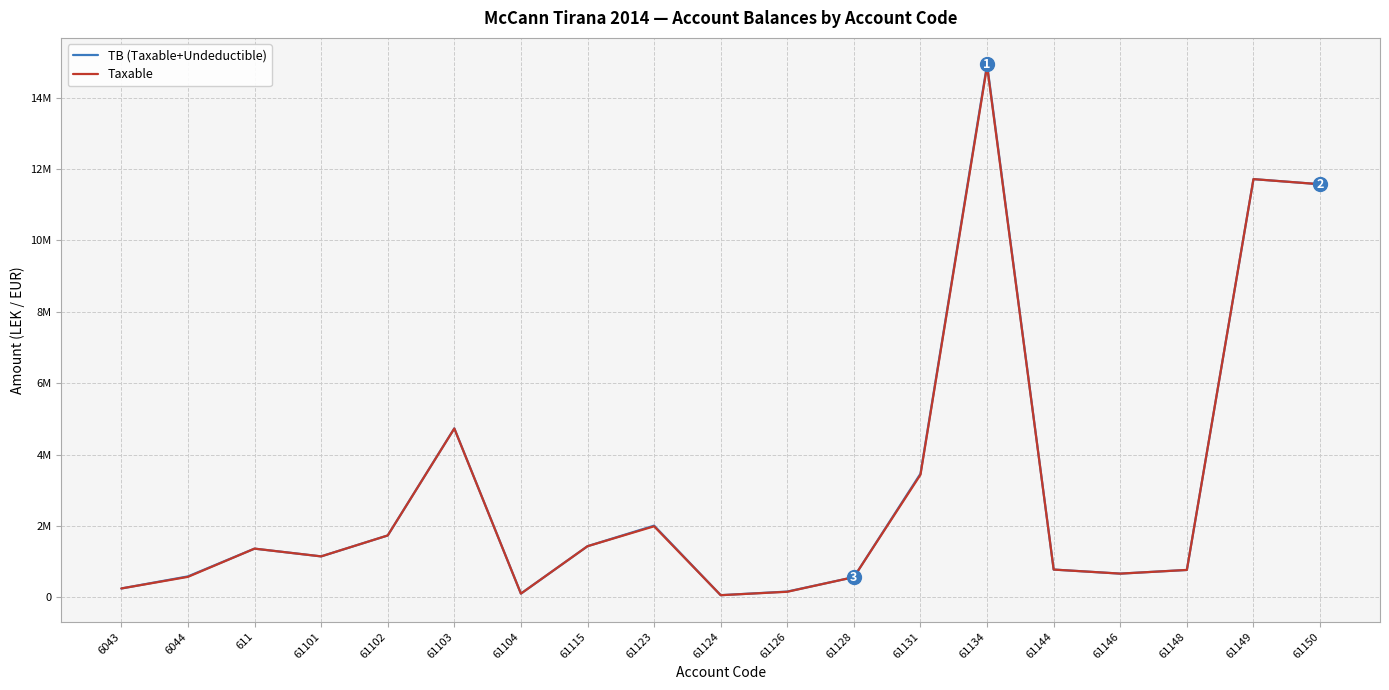

What is the value of the Taxable point at the 19th from the left?

11574631.1